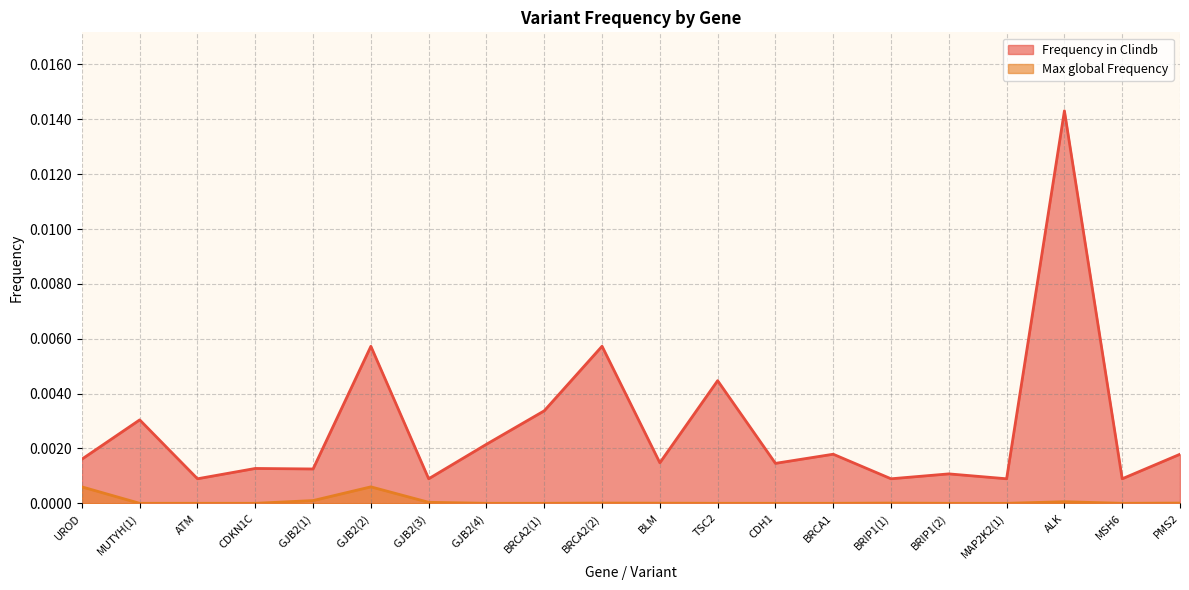

Rank the series by their maximum value, from lowest to highest.

Max global Frequency, Frequency in Clindb